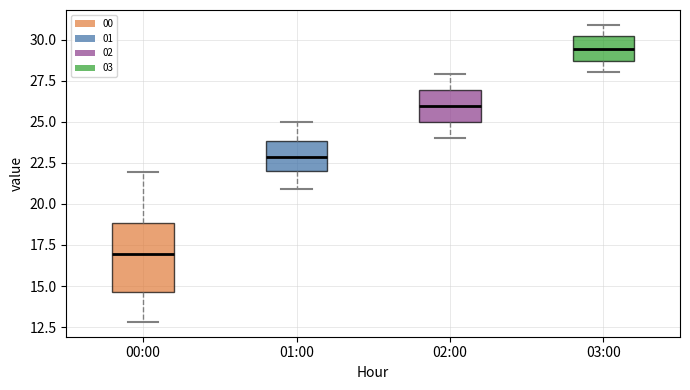

Reading left to right, read every box against the y-axis: the position of its median line, the range the box covers, and the ends of its whiskers. The values are not printed on the chart, so give them approximately, as read against the axis.

00:00: median 17.0, box 14.5 to 19.0, whiskers 13.0 to 22.0
01:00: median 23.0, box 22.0 to 24.0, whiskers 21.0 to 25.0
02:00: median 26.0, box 25.0 to 27.0, whiskers 24.0 to 28.0
03:00: median 29.5, box 28.5 to 30.0, whiskers 28.0 to 31.0